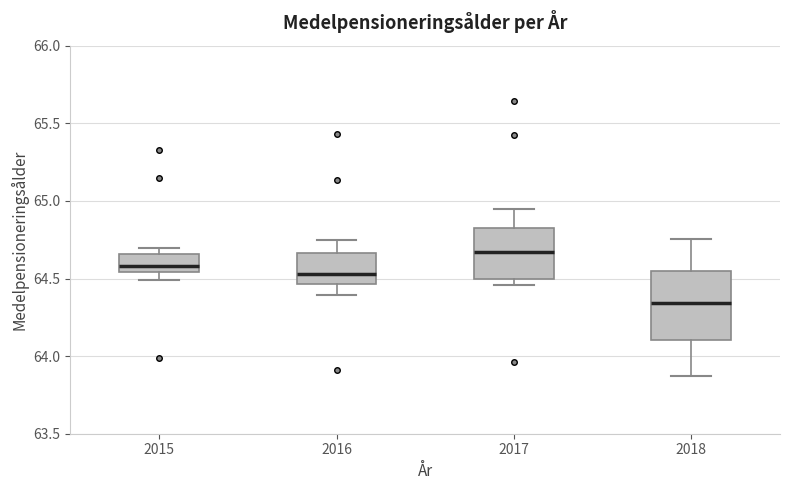

Where does the upper whisker of the box at x = 2017 end on the y-axis? The values are not printed on the chart, so give them approximately, as read against the axis.

64.95